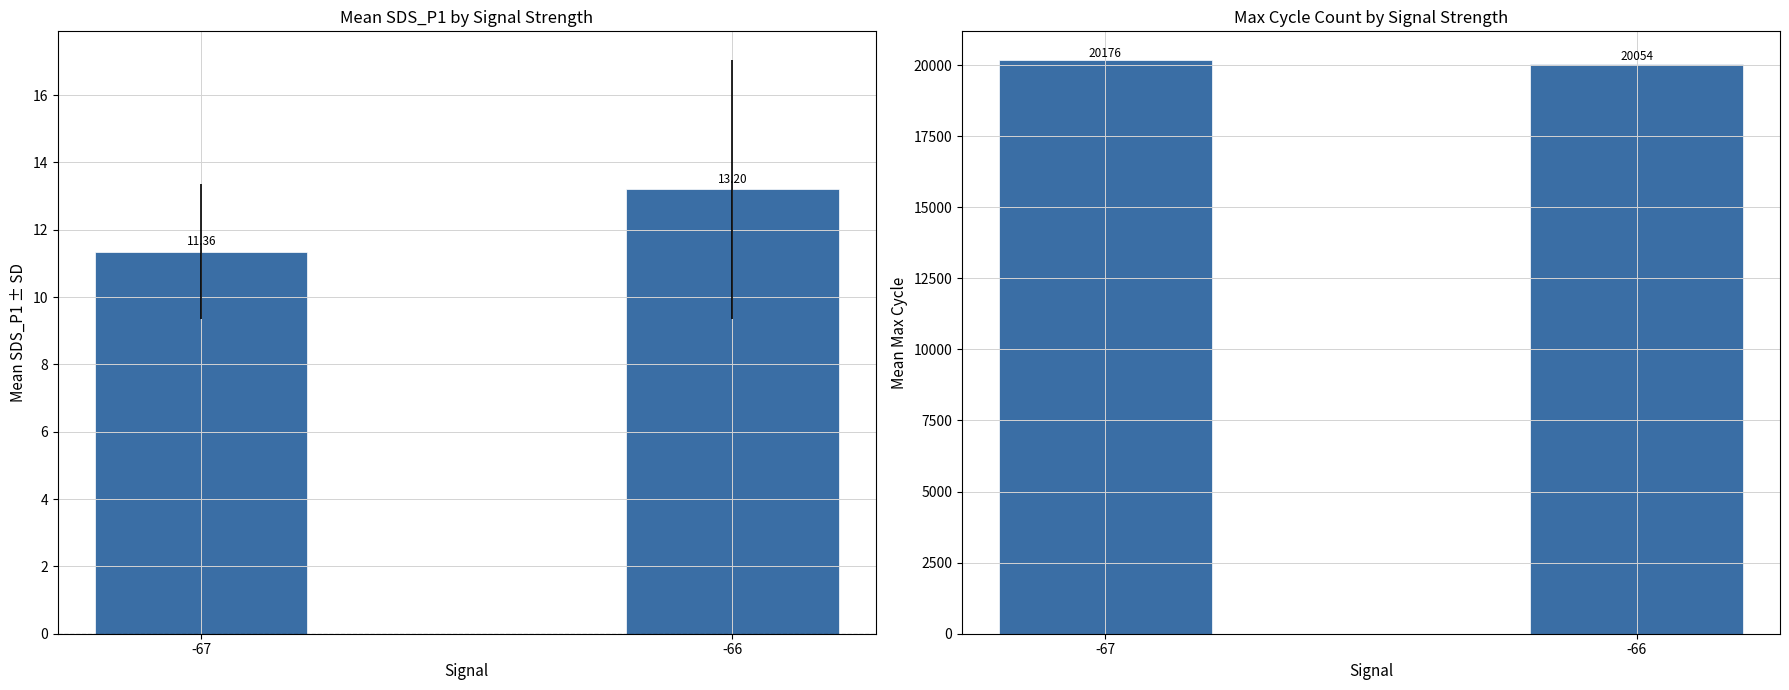

What value does the SDS_P1 series have at -66?

13.2